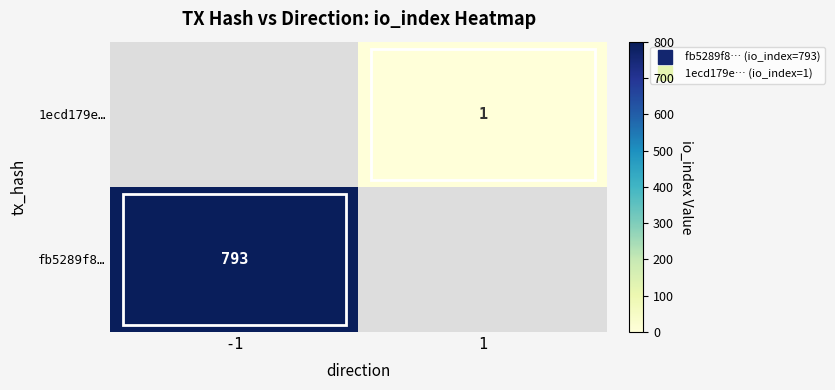

Is the value of 1ecd179e… at 1 greater than the value of fb5289f8… at 1?

Yes